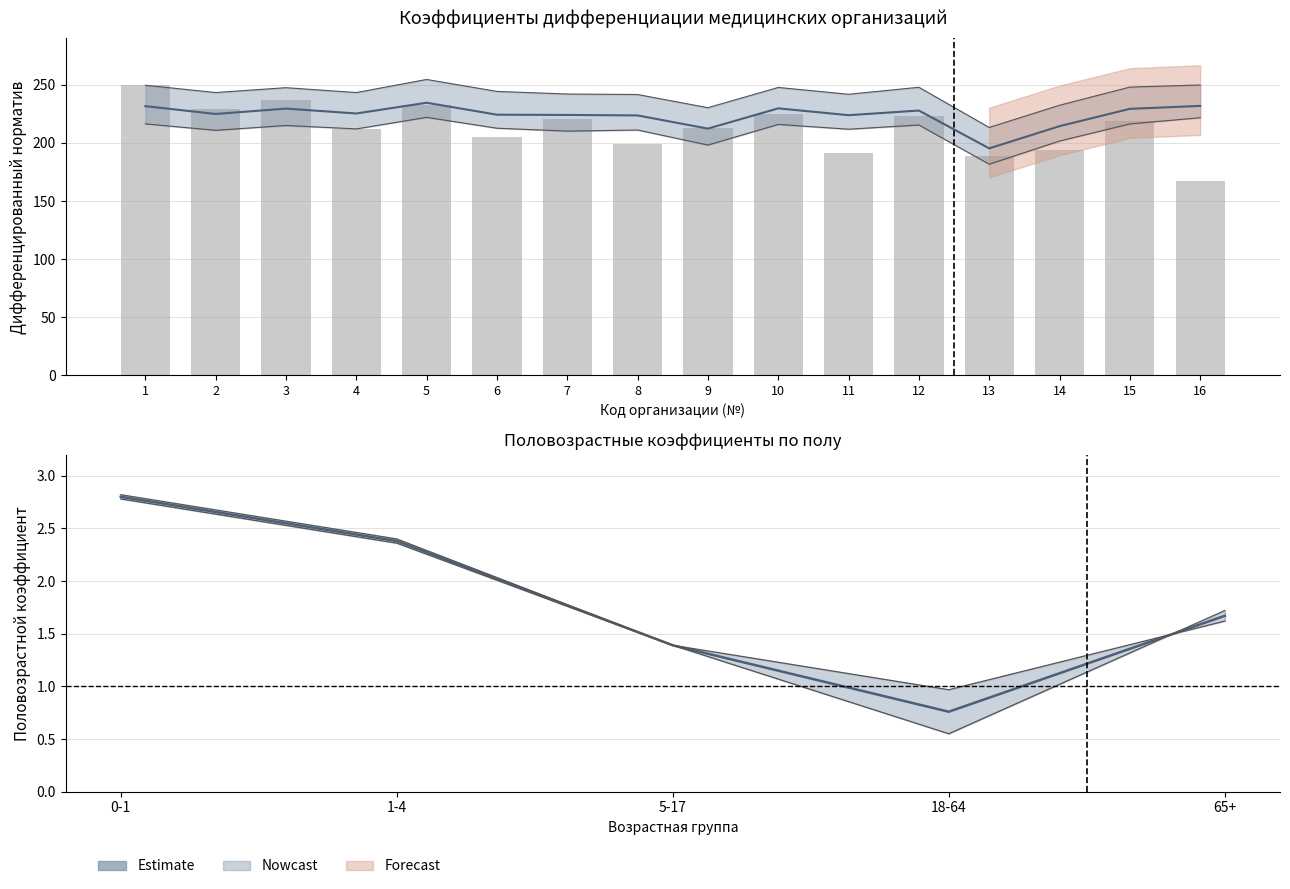

What is the total value across all series at 10?

454.8